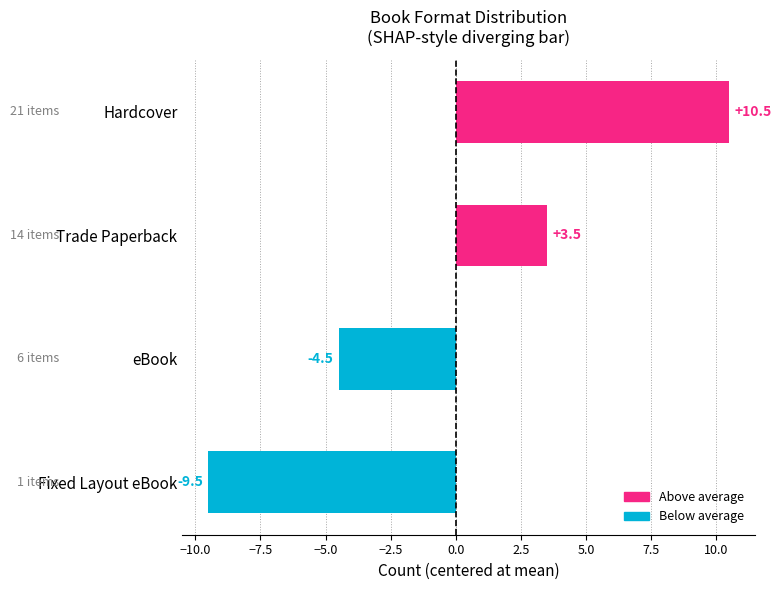

Reading top to bottom, extract all data points from this chart.

Hardcover=10.5	Trade Paperback=3.5	eBook=-4.5	Fixed Layout eBook=-9.5